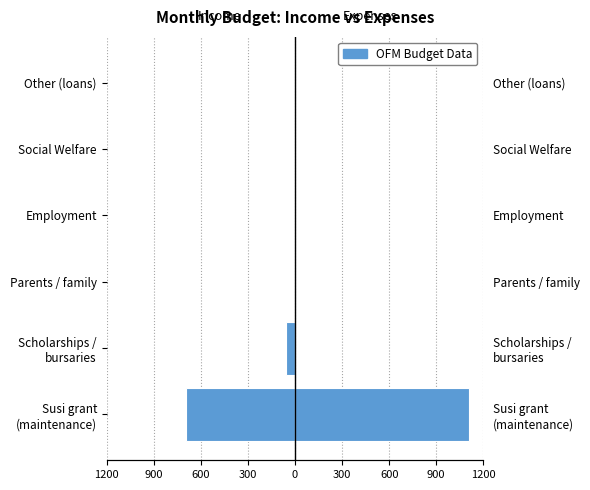

Which series has the largest total across all categories?

Expenses